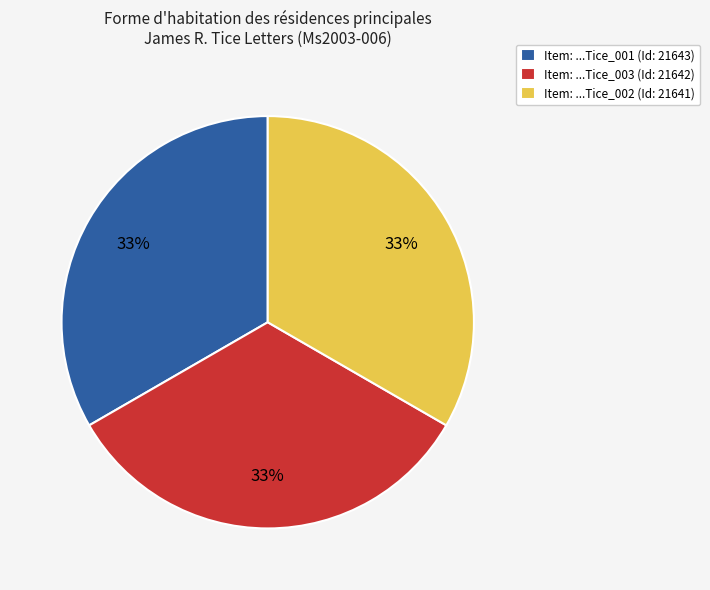

To the nearest percent, what portion does Item: ...Tice_002 (Id: 21641) represent?

33%